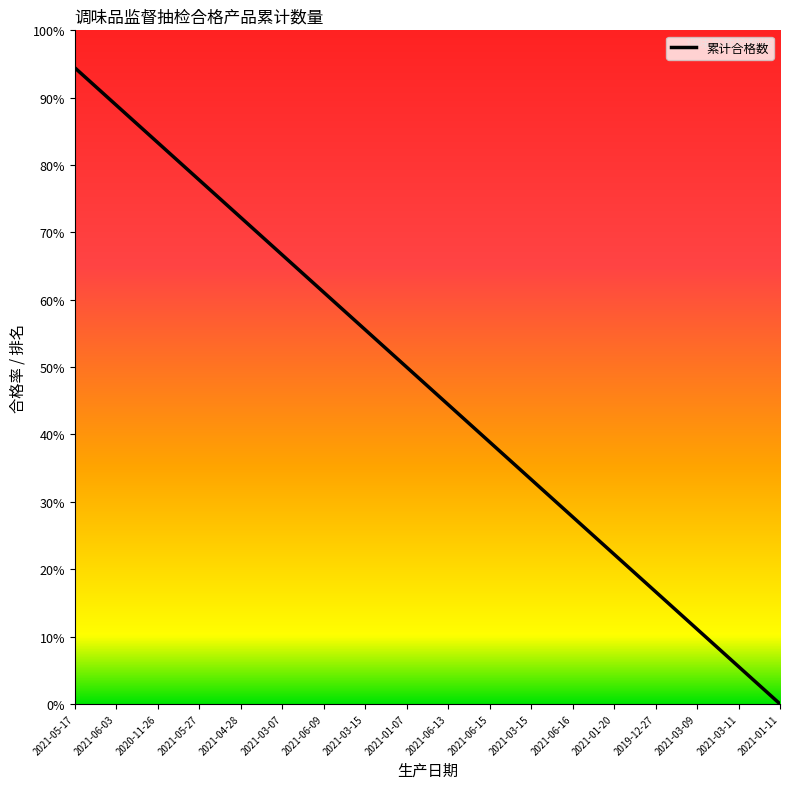

The chart shows a value of 4.1 at 2021-05-27. True or false?

False